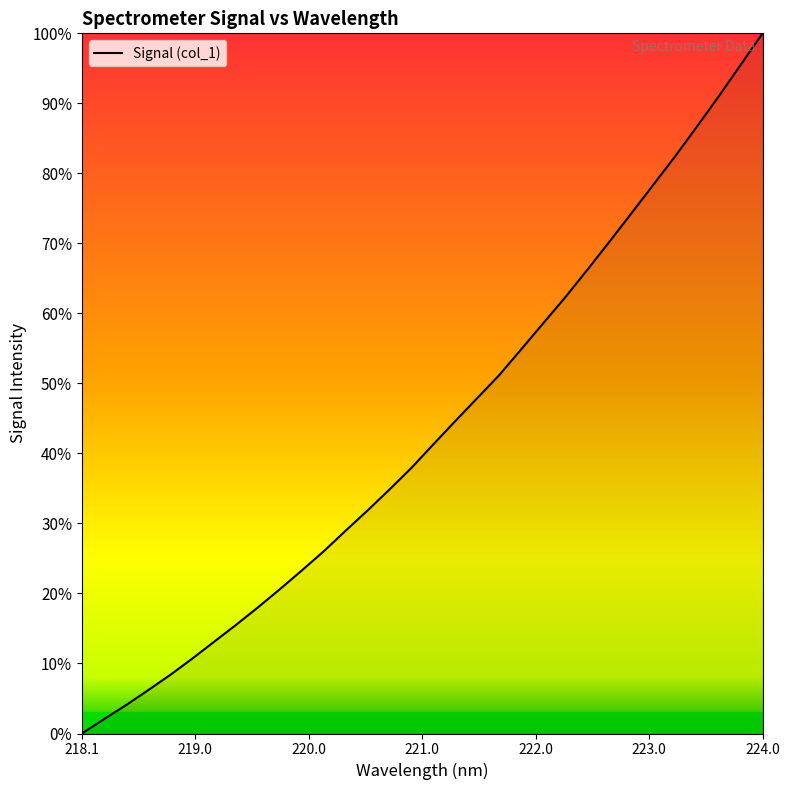

True or false: the data has more than 1 interior local peaks.

False